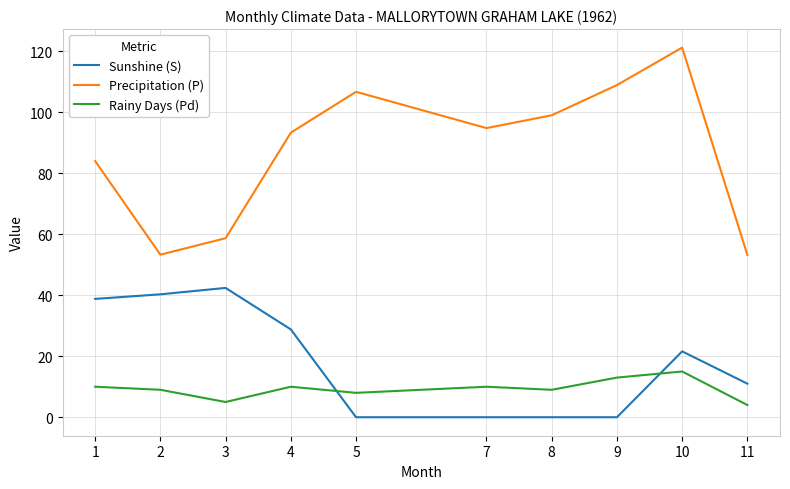

At how many categories does at least one series exceed 97?

4